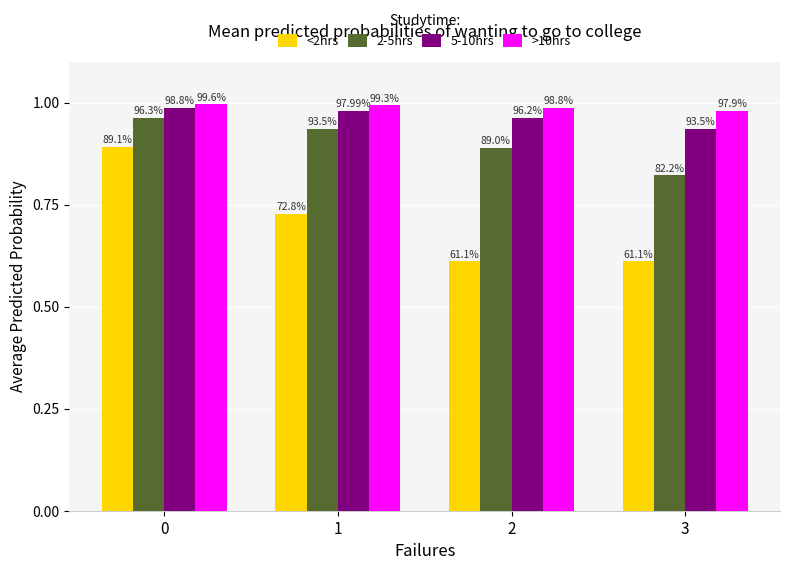

What are all the series names shown in the legend?

<2hrs, 2-5hrs, 5-10hrs, >10hrs